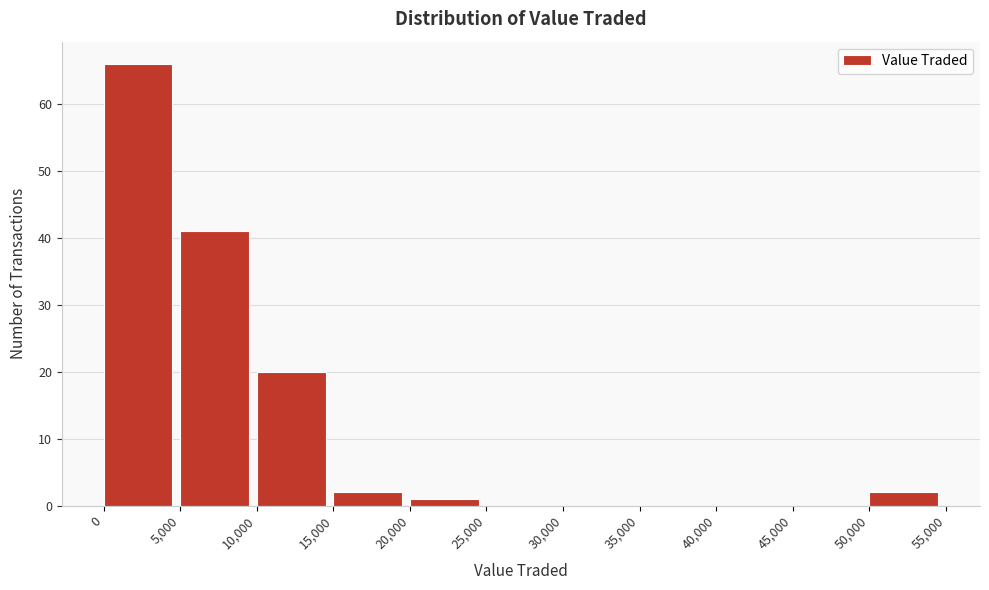

Reading left to right, transcribe this chart: for each bar, give the range it covers on the x-axis and its height. The values are not printed on the chart, so give them approximately, as read against the axis.

0 to 5,000: 66
5,000 to 10,000: 41
10,000 to 15,000: 20
15,000 to 20,000: 2
20,000 to 25,000: 1
25,000 to 30,000: 0
30,000 to 35,000: 0
35,000 to 40,000: 0
40,000 to 45,000: 0
45,000 to 50,000: 0
50,000 to 55,000: 2